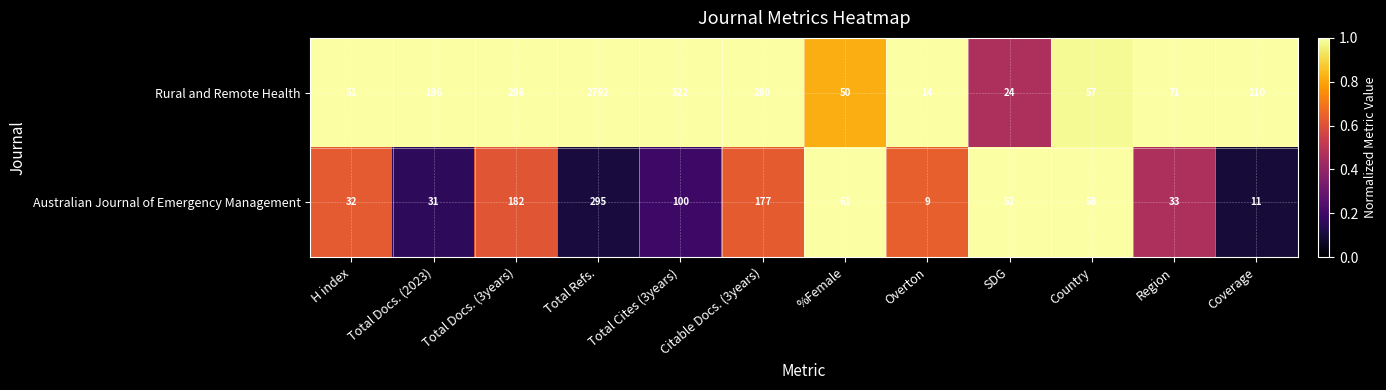

List the series in order of their peak value, highest first.

Rural and Remote Health, Australian Journal of Emergency Management